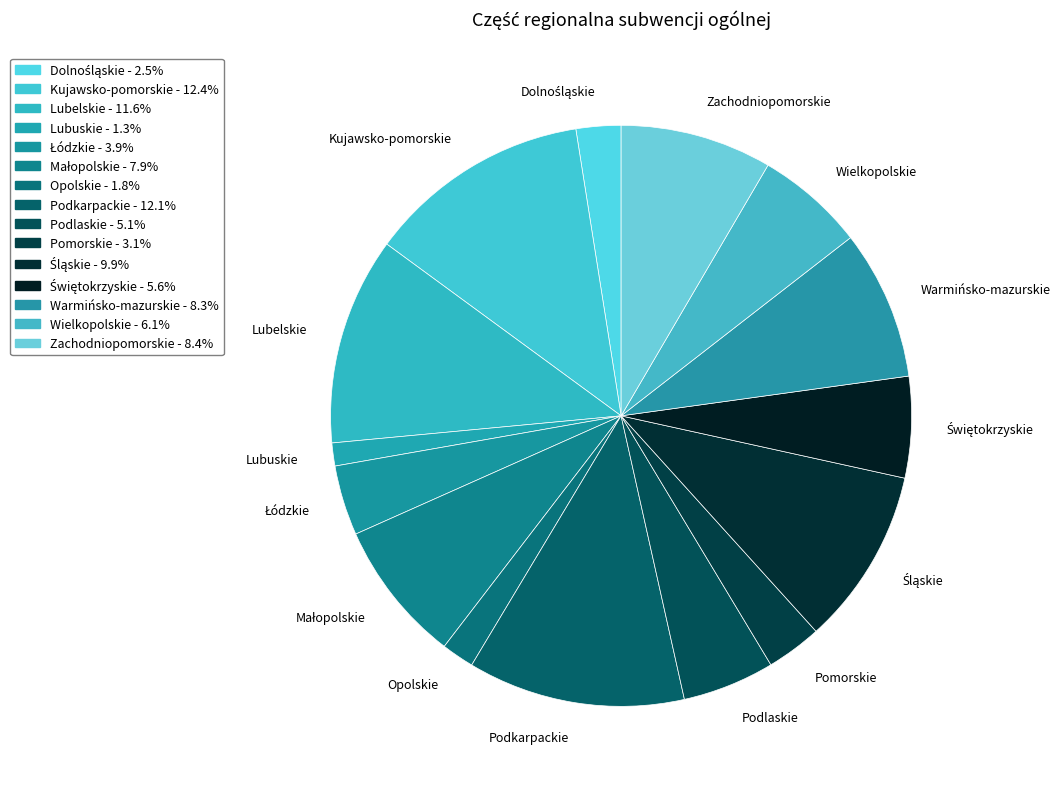

What is the smallest slice in the pie chart?

Lubuskie